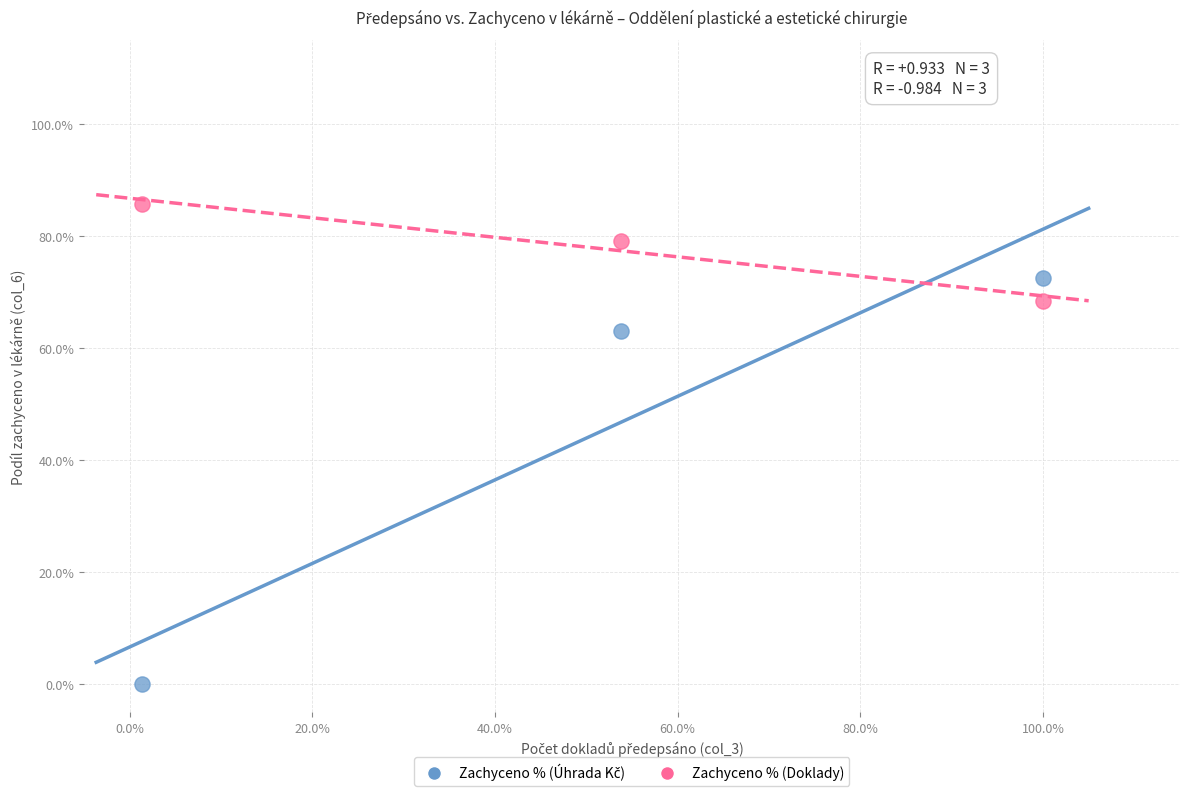

Which series reaches the maximum Y coordinate?

Zachyceno % (Doklady)